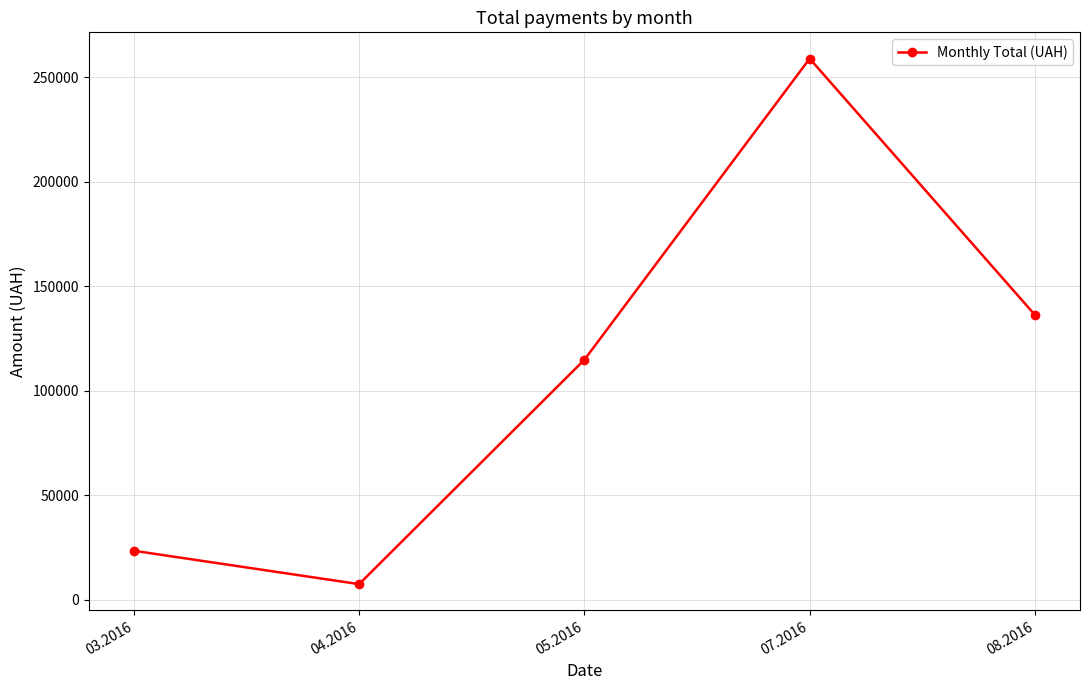

Which category has the highest value across all series?

07.2016